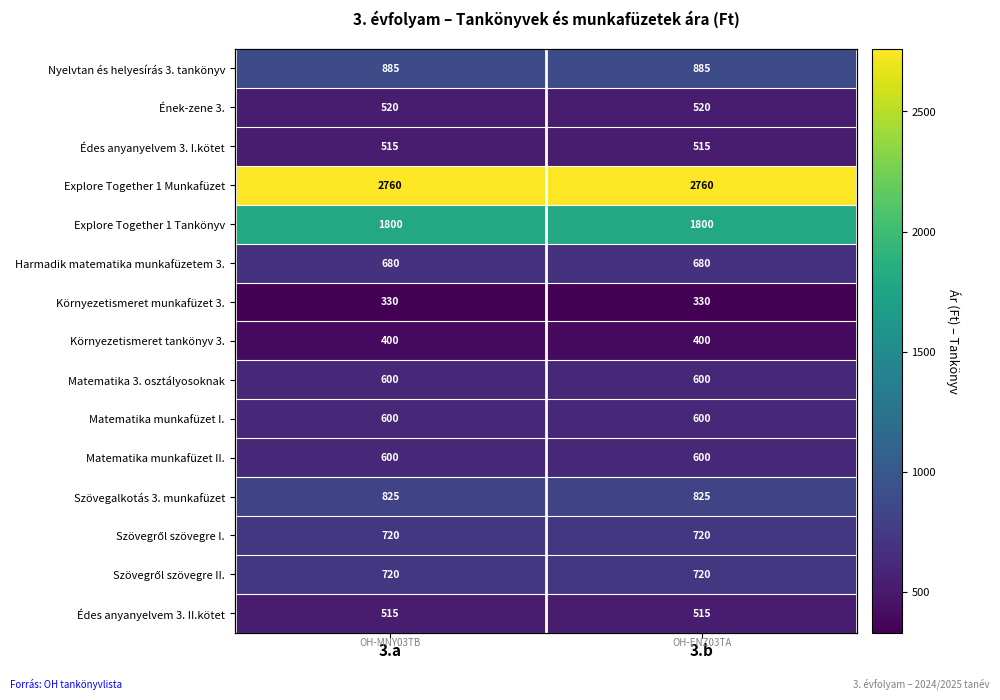

What is the minimum value shown in the chart?

330